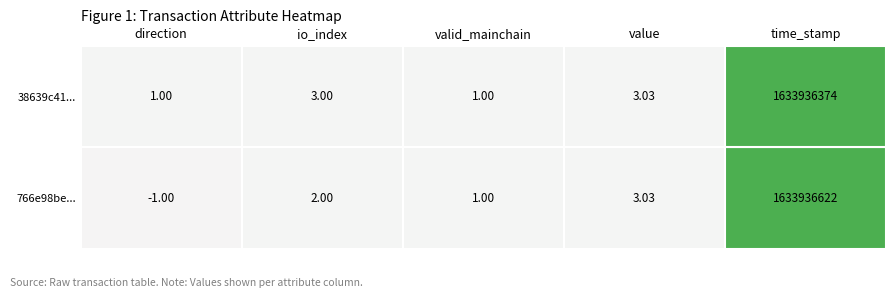

Rank the series by their maximum value, from lowest to highest.

38639c41..., 766e98be...